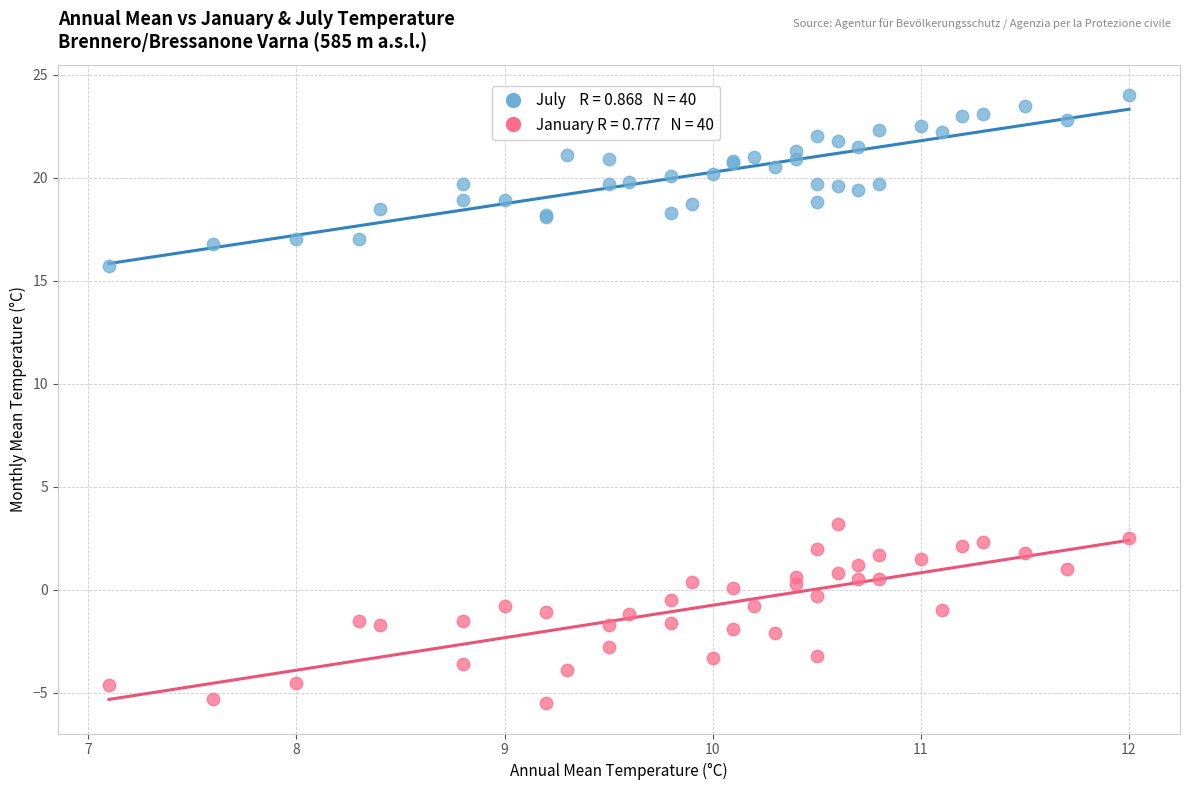

Across all series, what Y value is closest to 9?

3.2